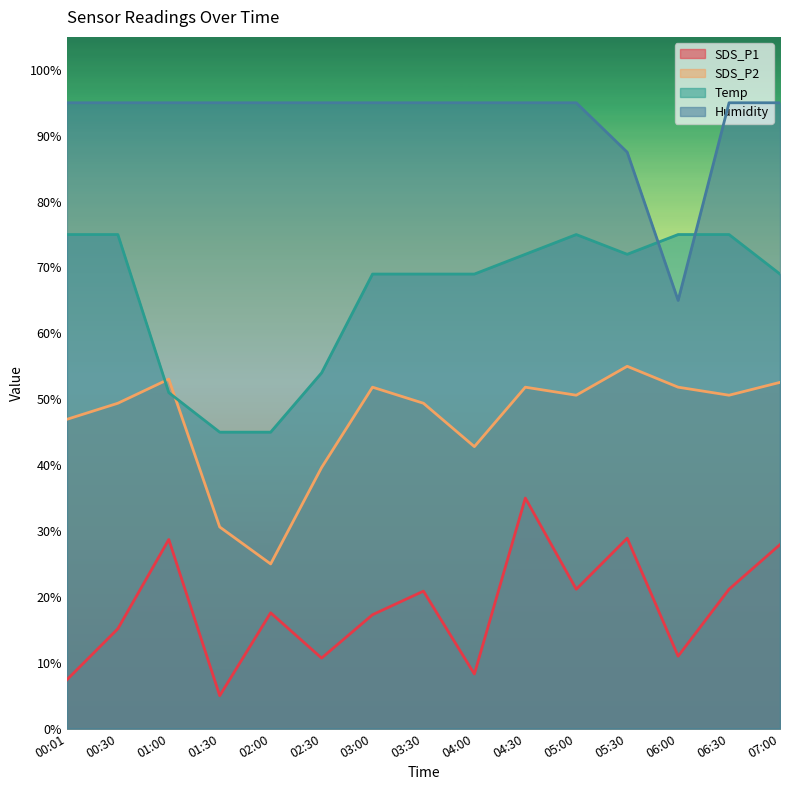

Reading right to left, list all the values displayed in this chart.

SDS_P1: 27.9	21.2	11.0	28.9	21.2	35.0	8.3	20.9	17.3	10.7	17.6	5.0	28.7	15.2	7.4
SDS_P2: 52.6	50.6	51.8	55.0	50.6	51.8	42.8	49.4	51.8	39.6	25.0	30.6	53.0	49.4	47.0
Temp: 69.0	75.0	75.0	72.0	75.0	72.0	69.0	69.0	69.0	54.0	45.0	45.0	51.0	75.0	75.0
Humidity: 95.0	95.0	65.0	87.5	95.0	95.0	95.0	95.0	95.0	95.0	95.0	95.0	95.0	95.0	95.0